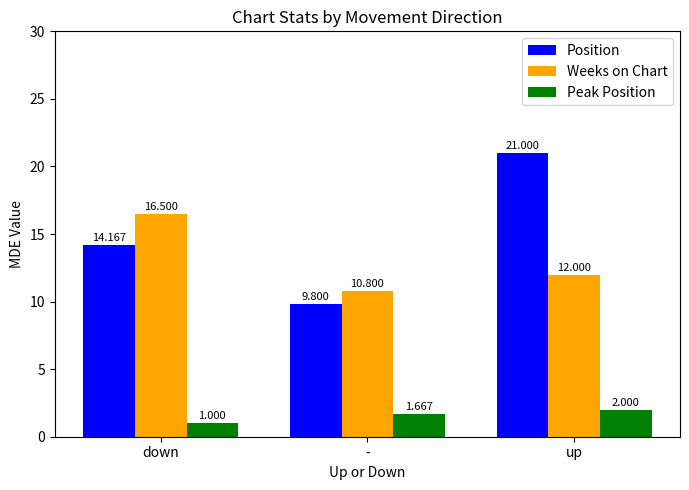

List the series in order of their peak value, lowest first.

Peak Position, Weeks on Chart, Position